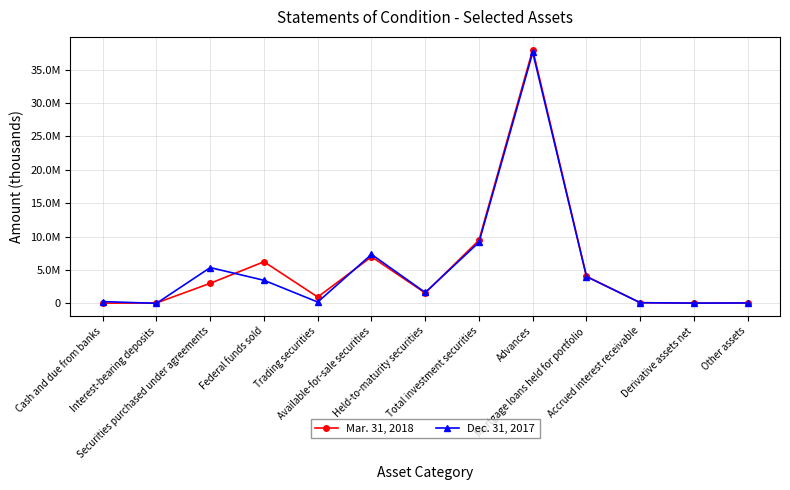

In Mar. 31, 2018, how many points are higher than both neighbors (excluding endpoints)?

3